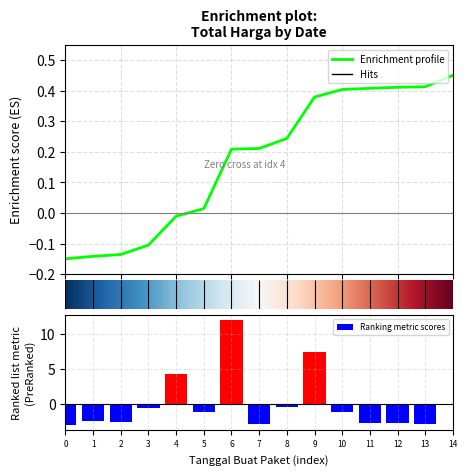

Reading left to right, transcribe all the data shown in this chart.

-3.0	-2.5	-2.6	-0.7	4.2	-1.2	11.9	-2.9	-0.6	7.4	-1.2	-2.8	-2.8	-2.9	-0.2